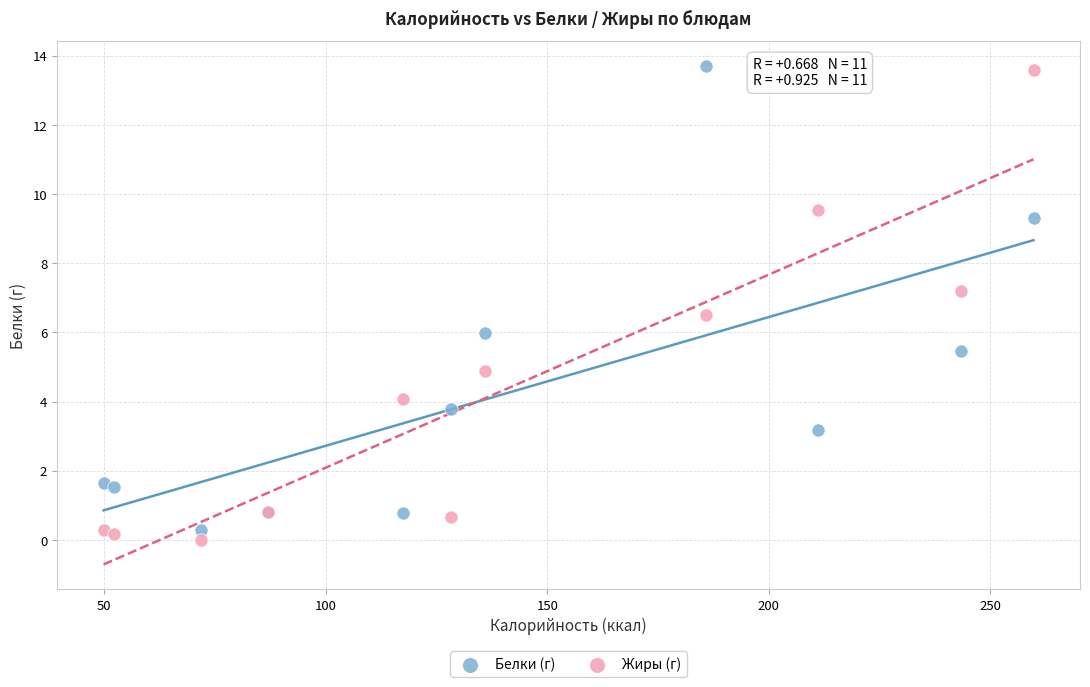

What are all the series names shown in the legend?

Белки (г), Жиры (г)